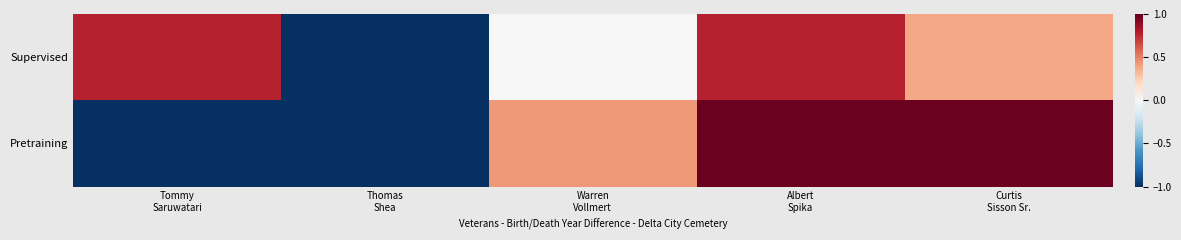

Reading right to left, extract all data points from this chart.

Supervised: Curtis
Sisson Sr.=0.4	Albert
Spika=0.8	Warren
Vollmert=0.0	Thomas
Shea=-1.9	Tommy
Saruwatari=0.8
Pretraining: Curtis
Sisson Sr.=1.0	Albert
Spika=1.0	Warren
Vollmert=0.4	Thomas
Shea=-1.2	Tommy
Saruwatari=-1.2